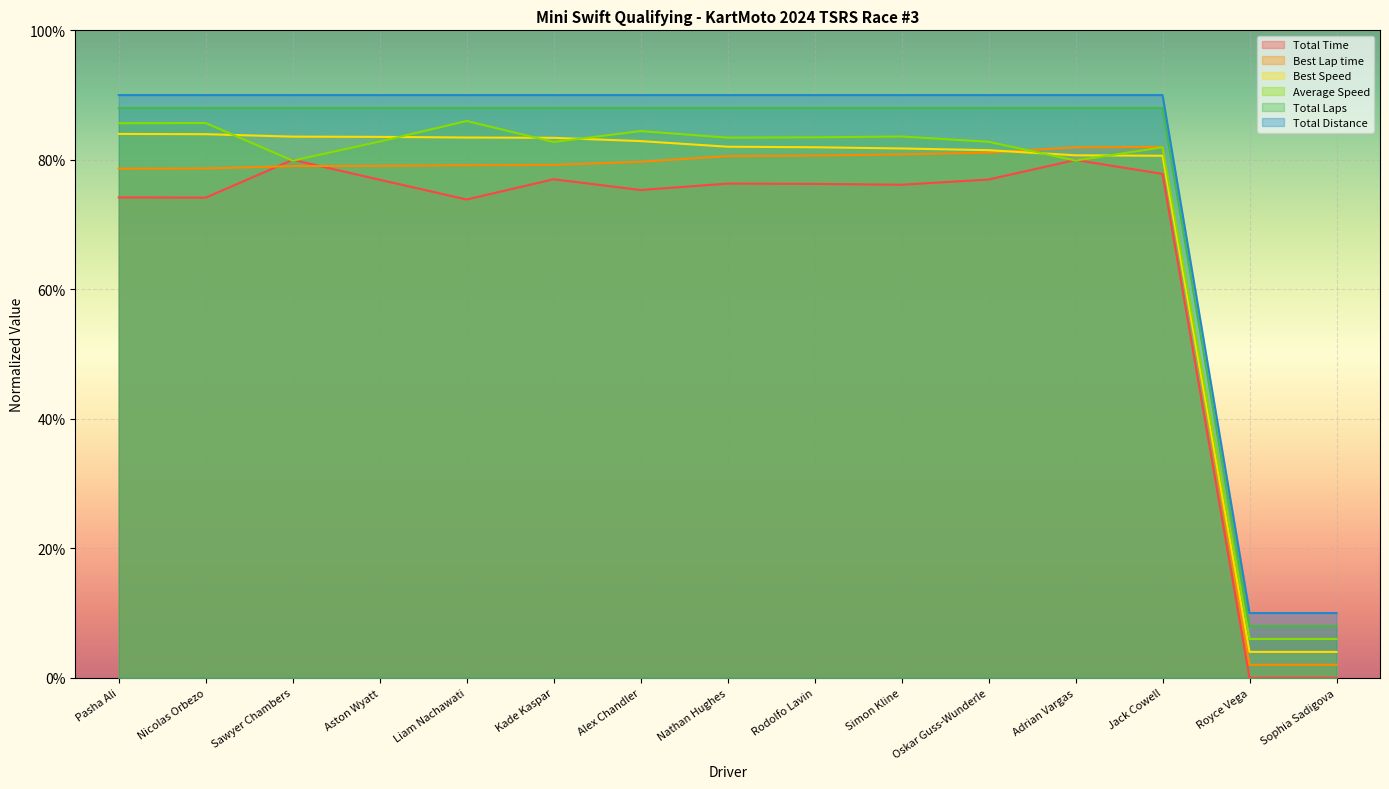

What is the average value of the Best Speed series?

72.1